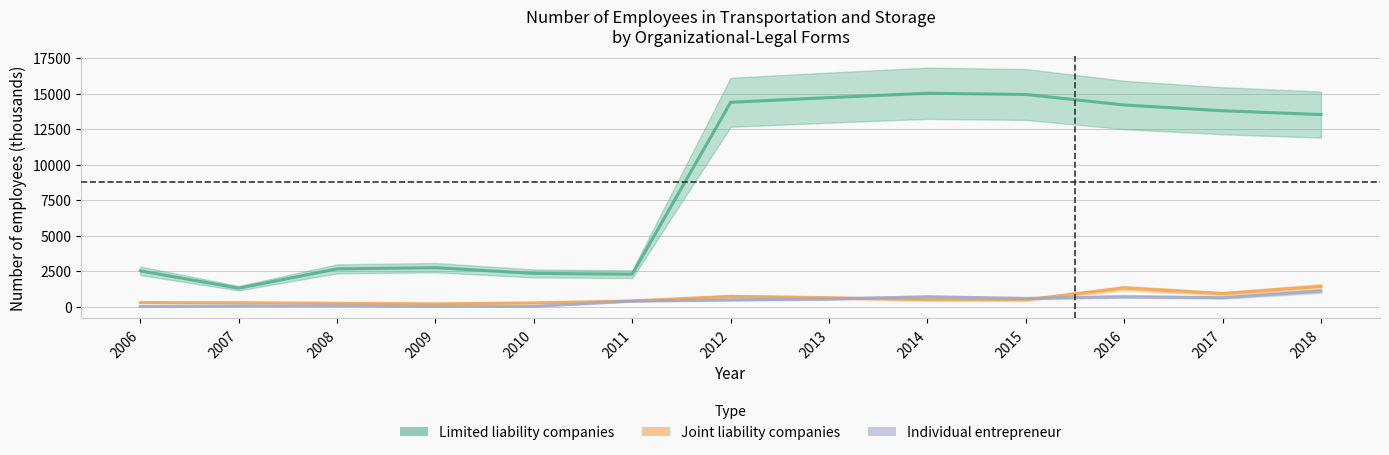

At which label does Limited liability companies first exceed 13525?

2012